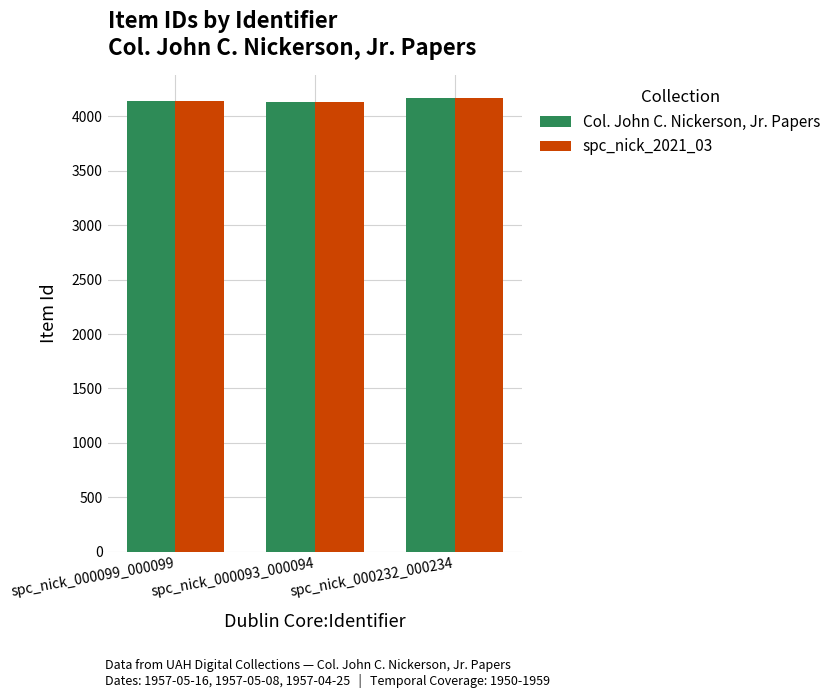

How many data points in spc_nick_2021_03 are less than 4138?

1